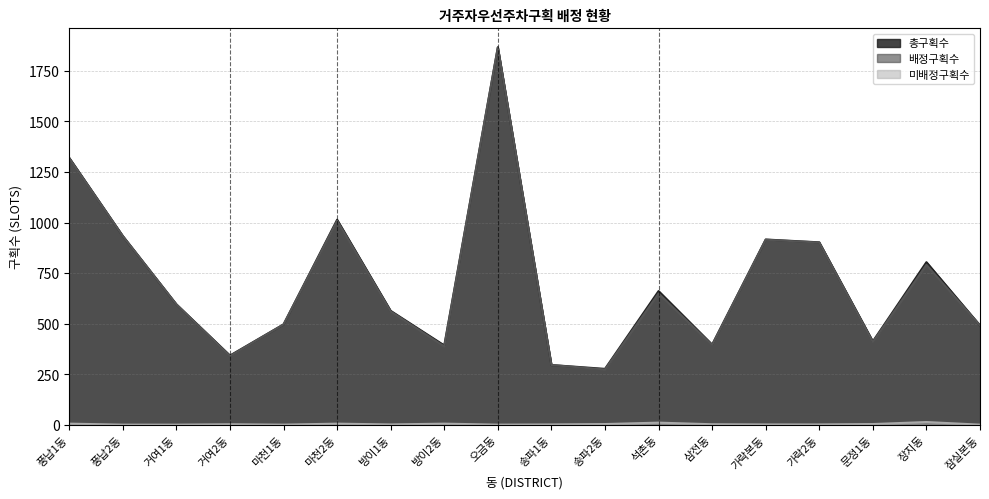

List the series in order of their peak value, lowest first.

미배정구획수, 총구획수, 배정구획수